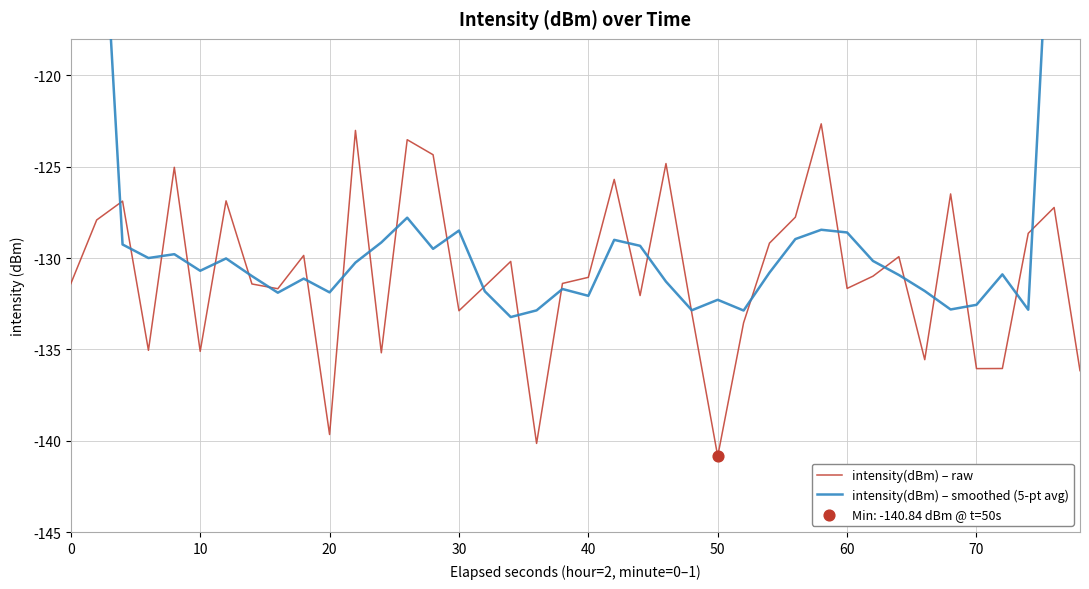

Which category has the lowest value in the intensity(dBm) – raw series?

50